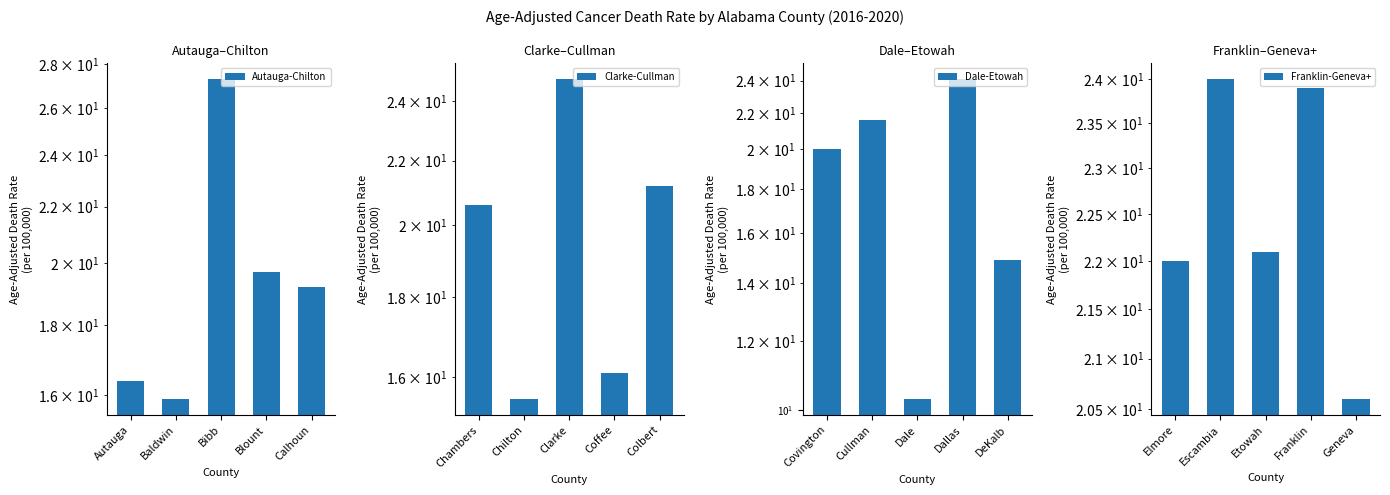

How many groups of bars are there?

5